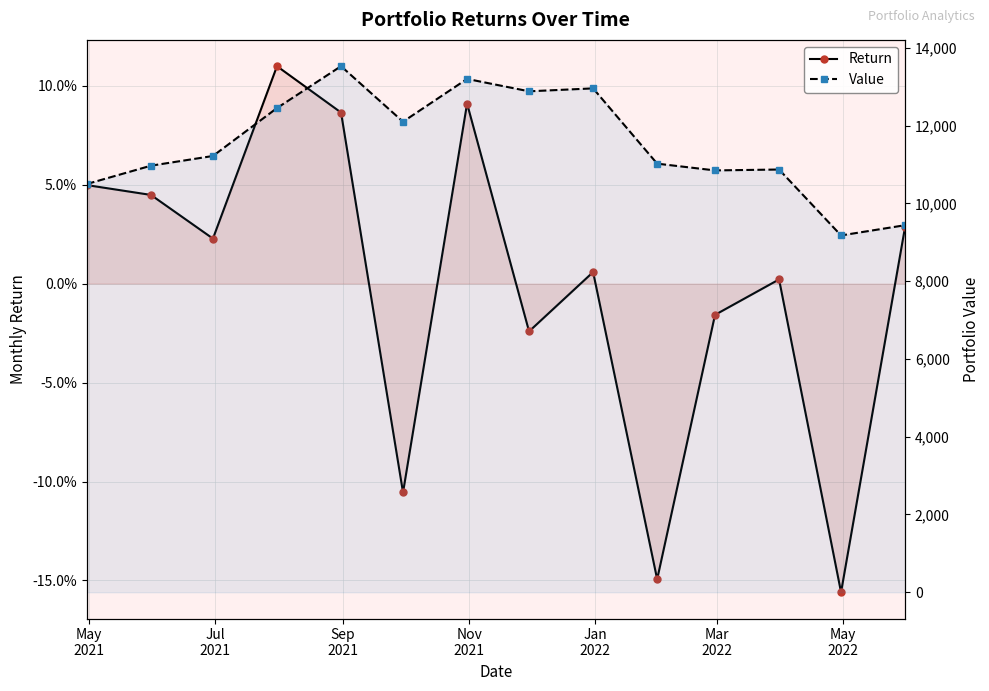

How many categories are shown in the chart?

14